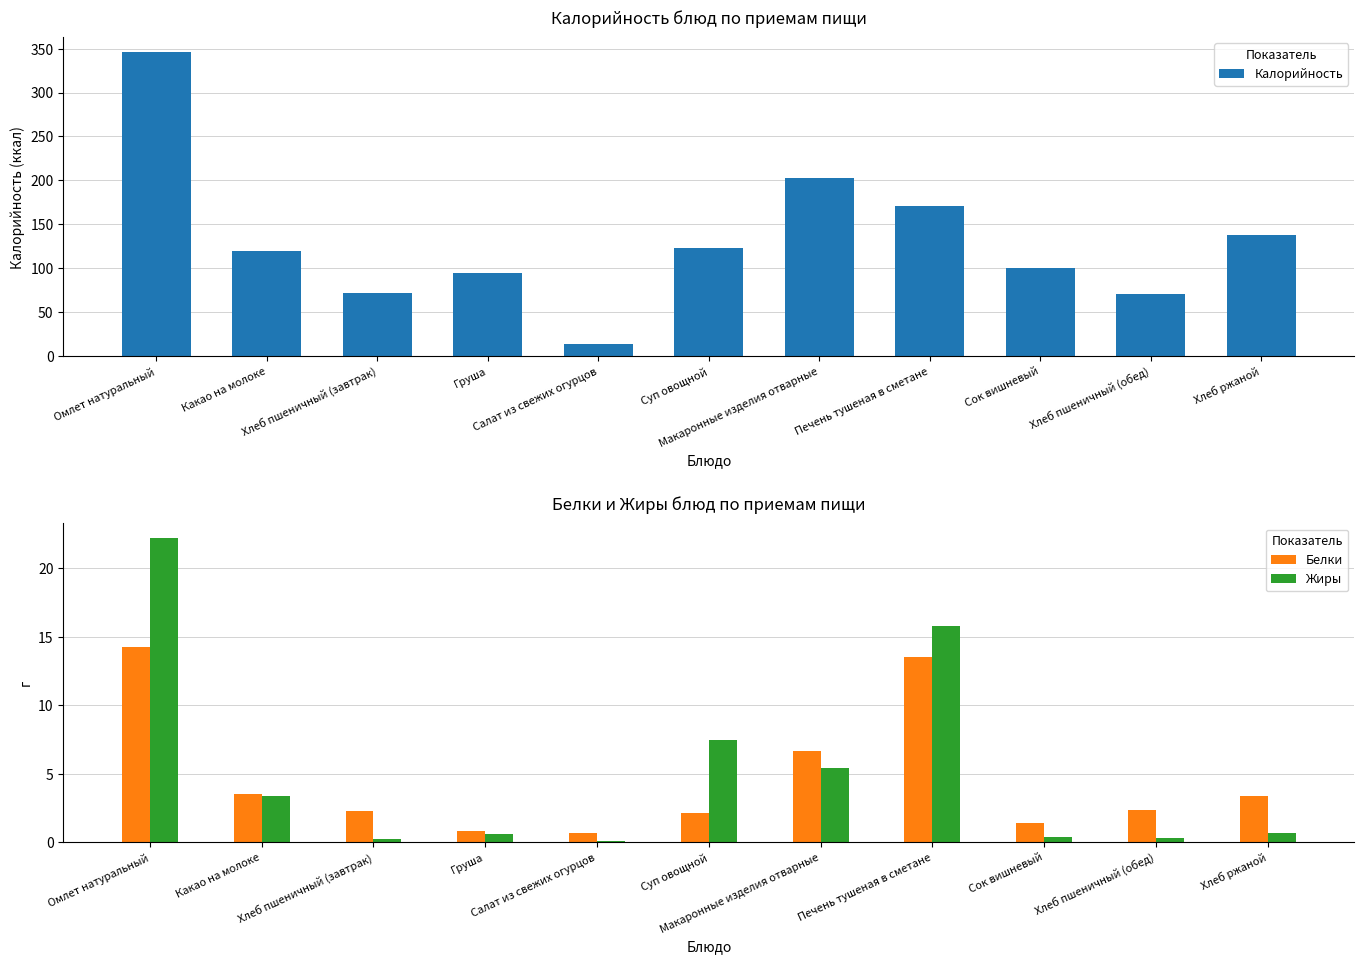

The value of Жиры at Суп овощной is 7.5. True or false?

True